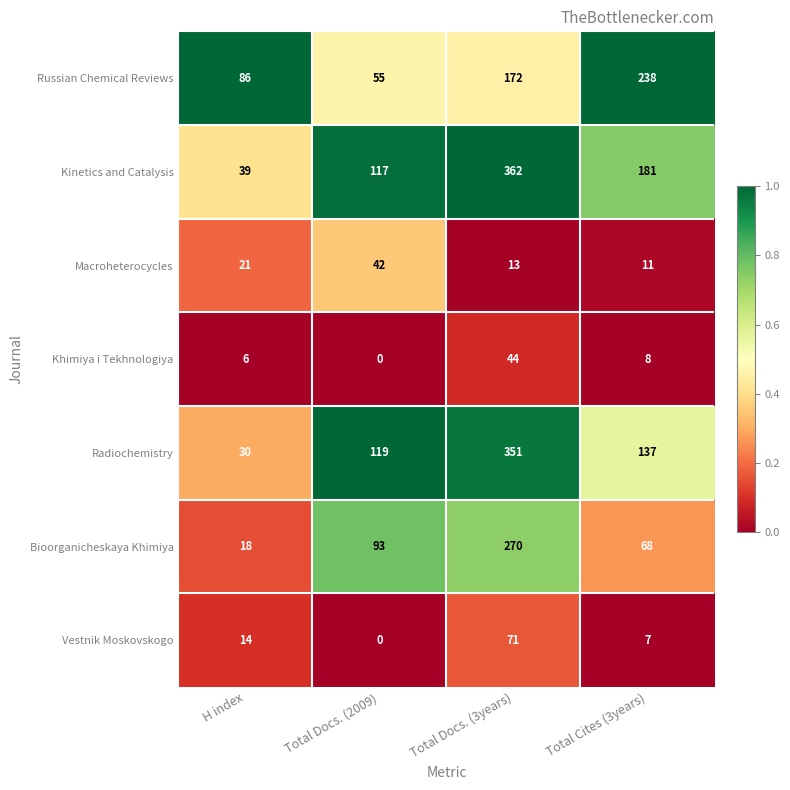

Which series has the largest range (max minus min)?

Kinetics and Catalysis